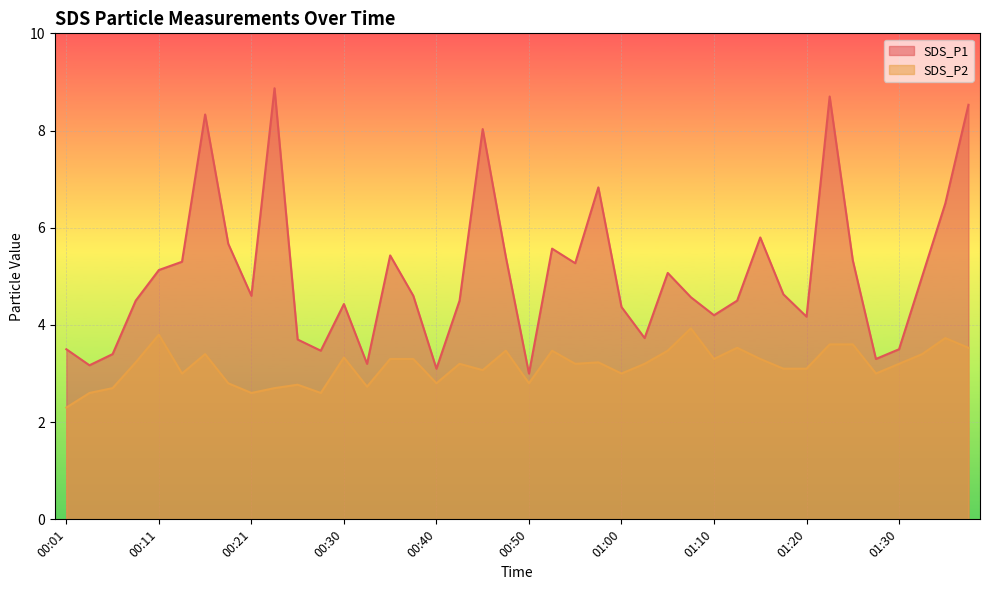

True or false: SDS_P2 and SDS_P1 intersect in this chart.

False